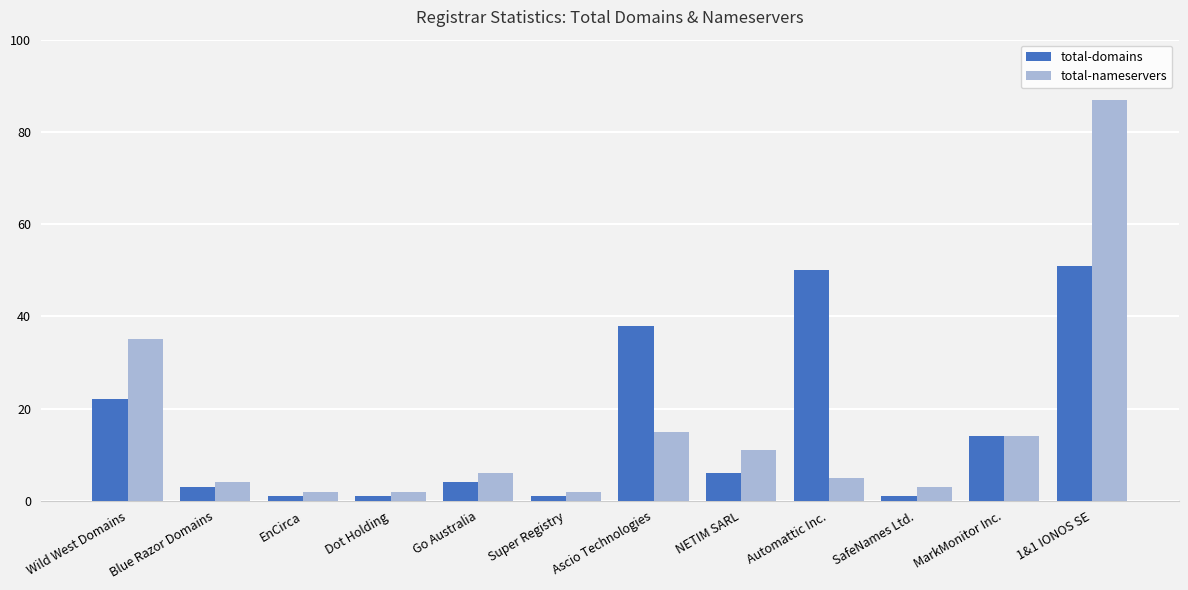

What is the sum of the total-nameservers values at 1&1 IONOS SE and Automattic Inc.?

92